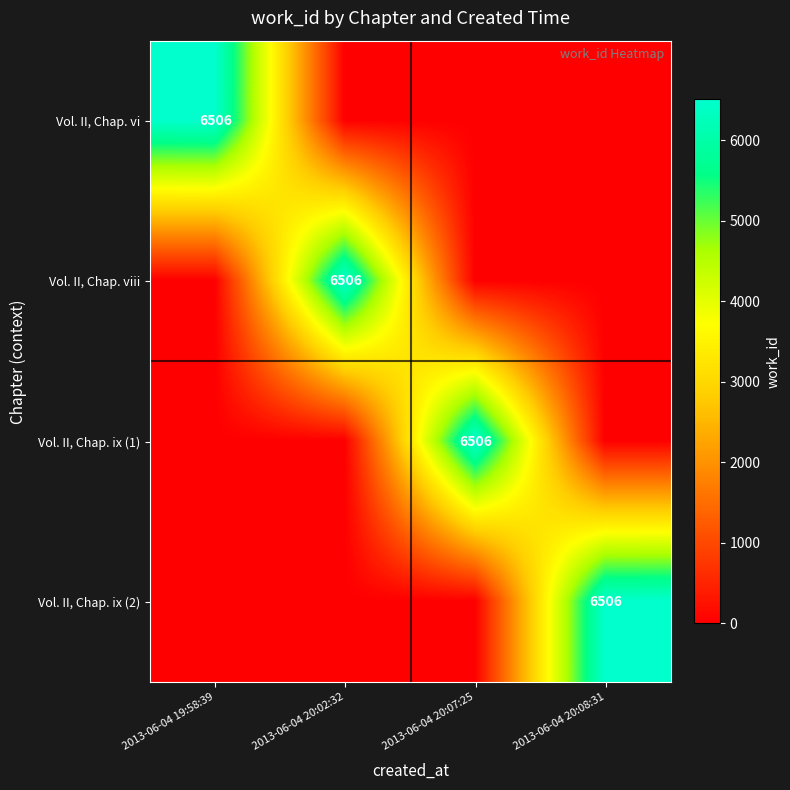

At which category is the sum across all series the highest?

2013-06-04 19:58:39